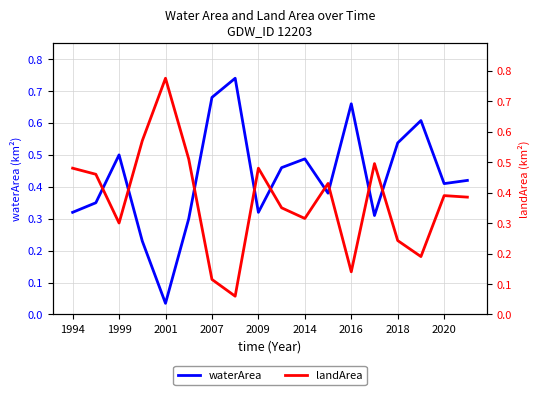

What is the value of the landArea point at the 14th from the left?

0.5